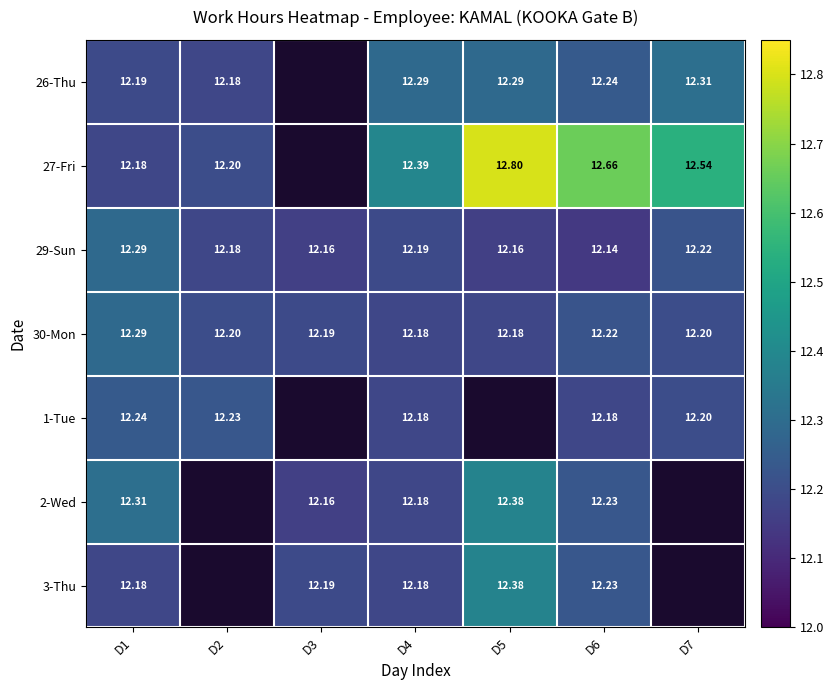

Which series has the largest range (max minus min)?

27-Fri